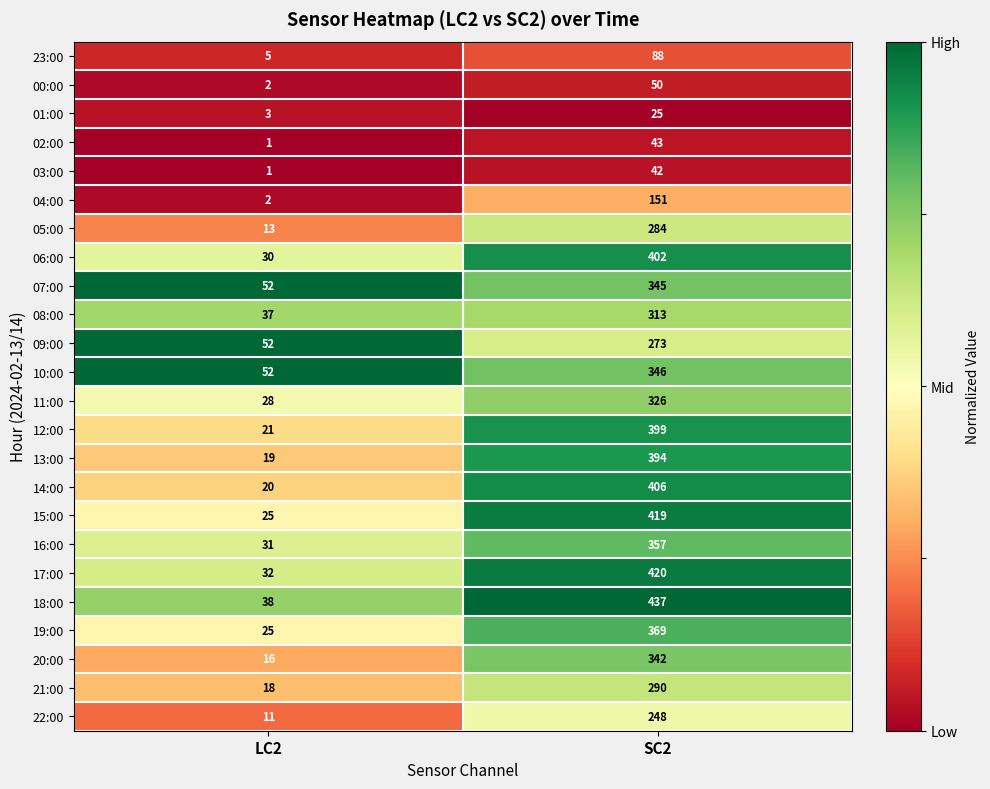

Which label corresponds to the smallest value in the chart?

LC2